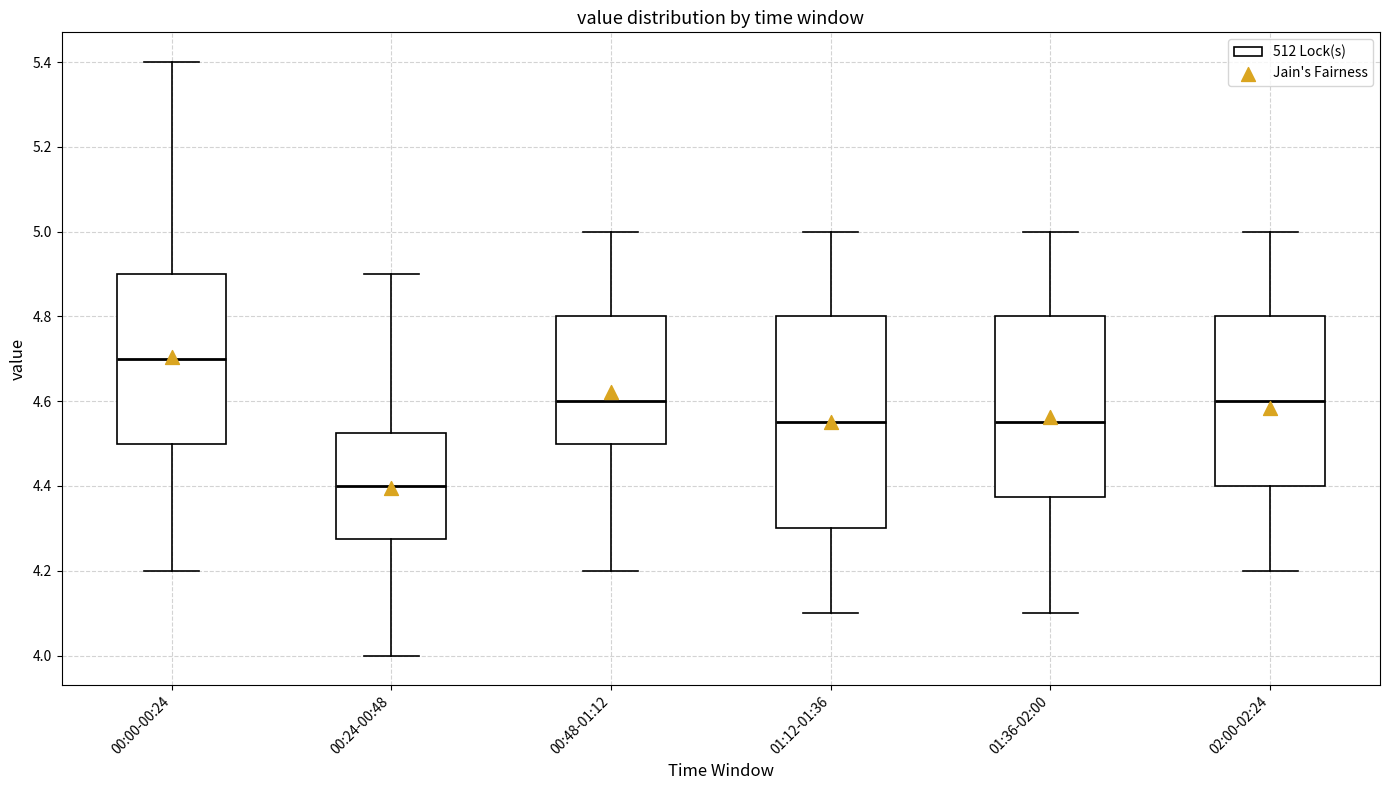

Reading left to right, read every box against the y-axis: the position of its median line, the range the box covers, and the ends of its whiskers. The values are not printed on the chart, so give them approximately, as read against the axis.

00:00-00:24: median 4.70, box 4.50 to 4.90, whiskers 4.20 to 5.40
00:24-00:48: median 4.40, box 4.28 to 4.52, whiskers 4.00 to 4.90
00:48-01:12: median 4.60, box 4.50 to 4.80, whiskers 4.20 to 5.00
01:12-01:36: median 4.56, box 4.30 to 4.80, whiskers 4.10 to 5.00
01:36-02:00: median 4.56, box 4.38 to 4.80, whiskers 4.10 to 5.00
02:00-02:24: median 4.60, box 4.40 to 4.80, whiskers 4.20 to 5.00